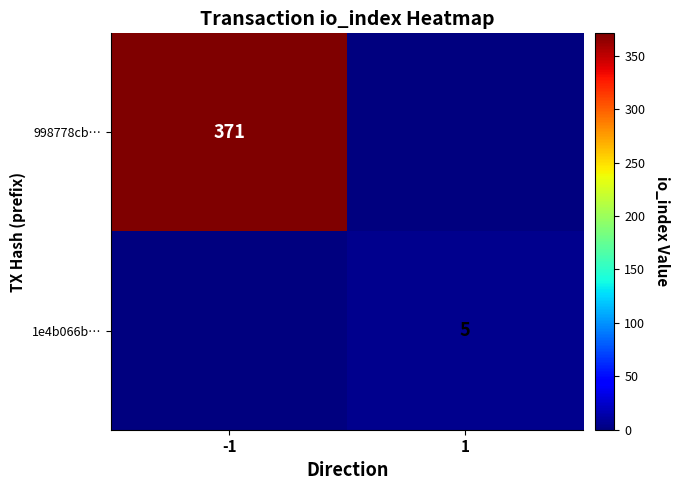

Is it true that 1e4b066b… equals 2 at 1?

False